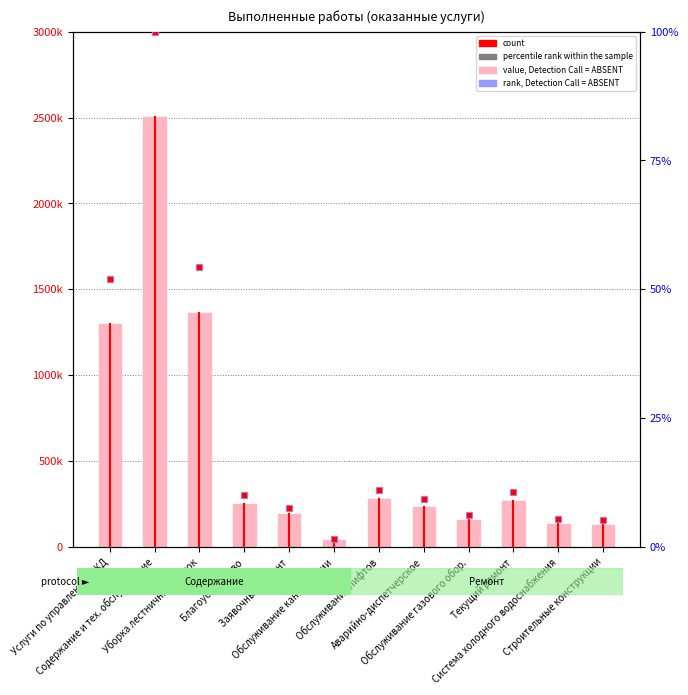

What is the total value across all series at Текущий ремонт?

265139.2